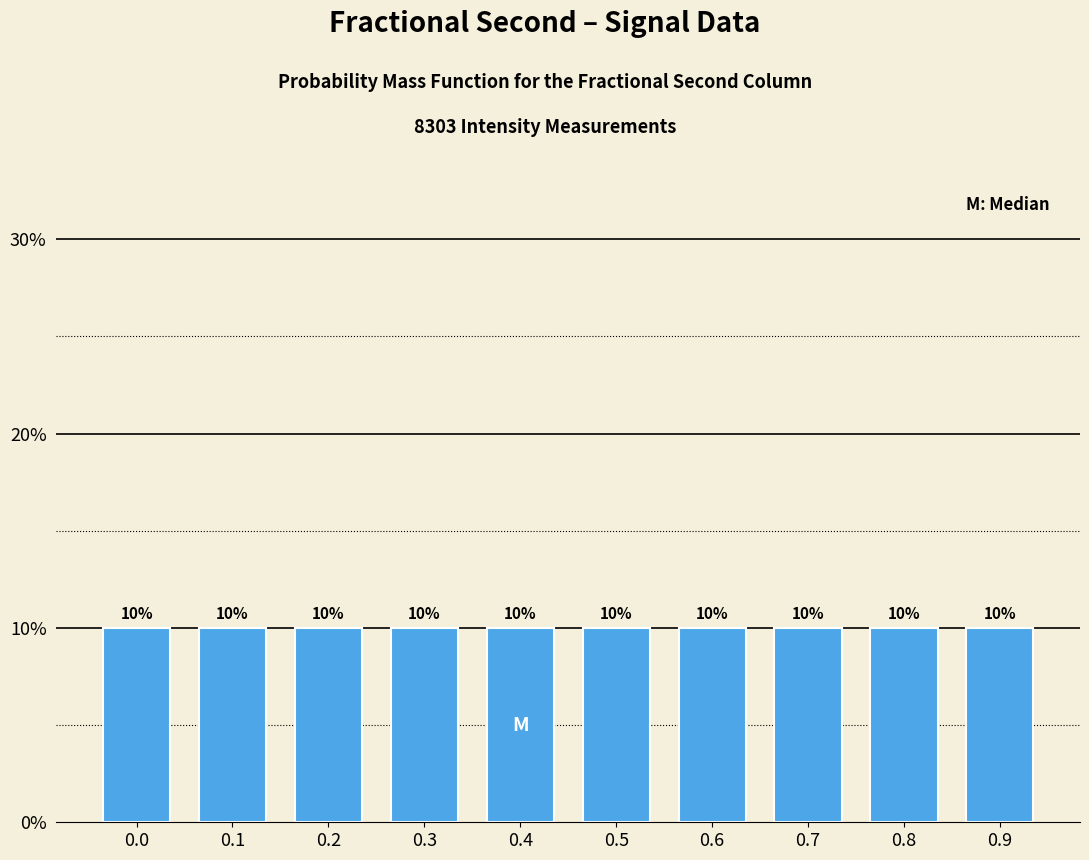

Reading right to left, list all the values displayed in this chart.

10.0	10.0	10.0	10.0	10.0	10.0	10.0	10.0	10.0	10.0